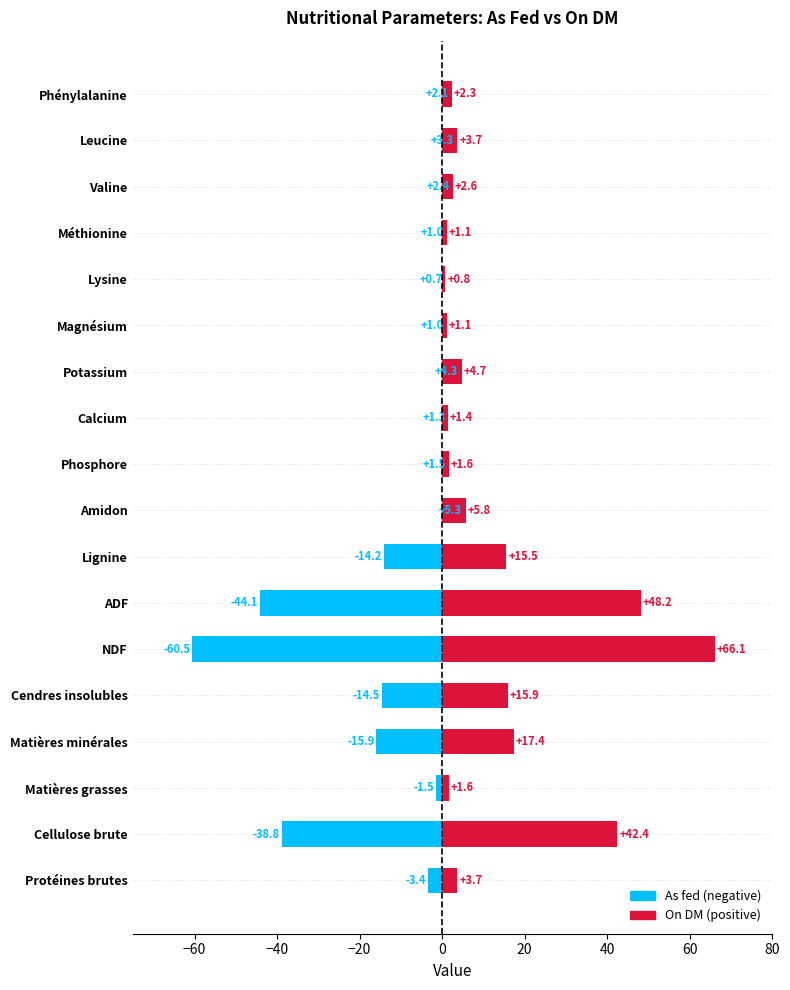

How many data points does each series have?

18